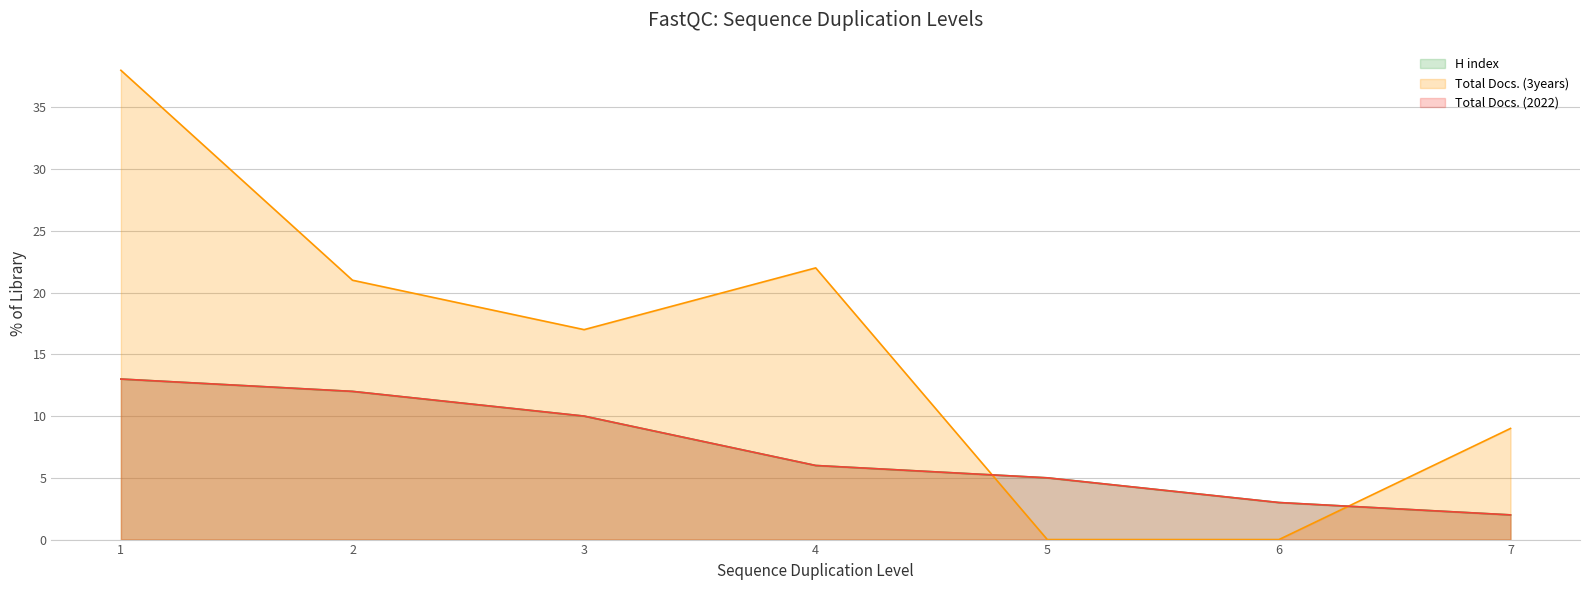

The Total Docs. (2022) series shows 1 at 6. True or false?

False